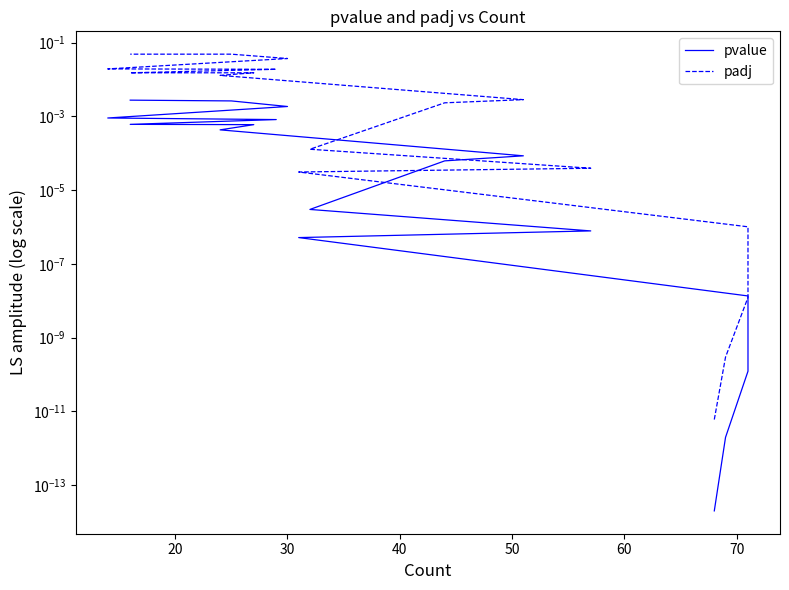

What are all the series names shown in the legend?

pvalue, padj